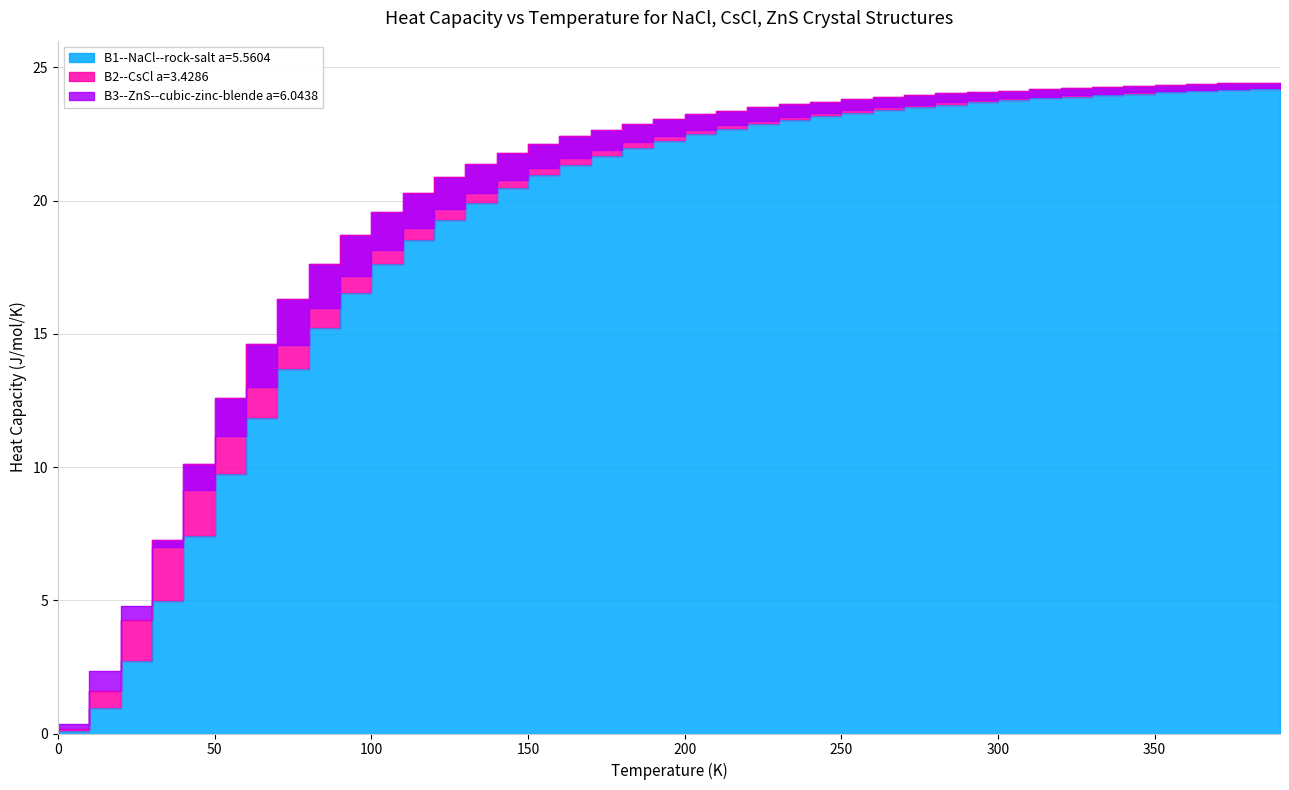

Which series has the largest total across all categories?

B2--CsCl a=3.4286